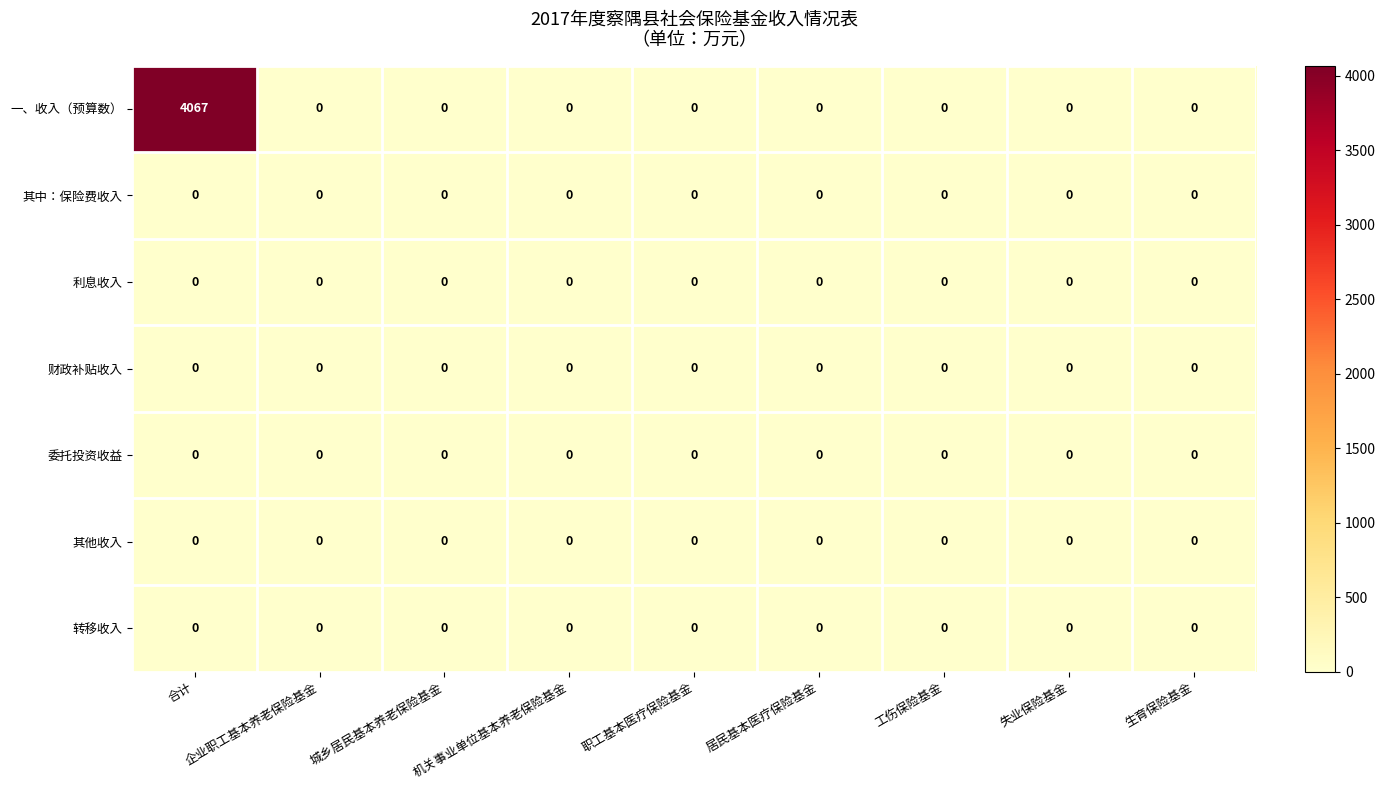

At which category does the chart reach its peak across all series?

合计